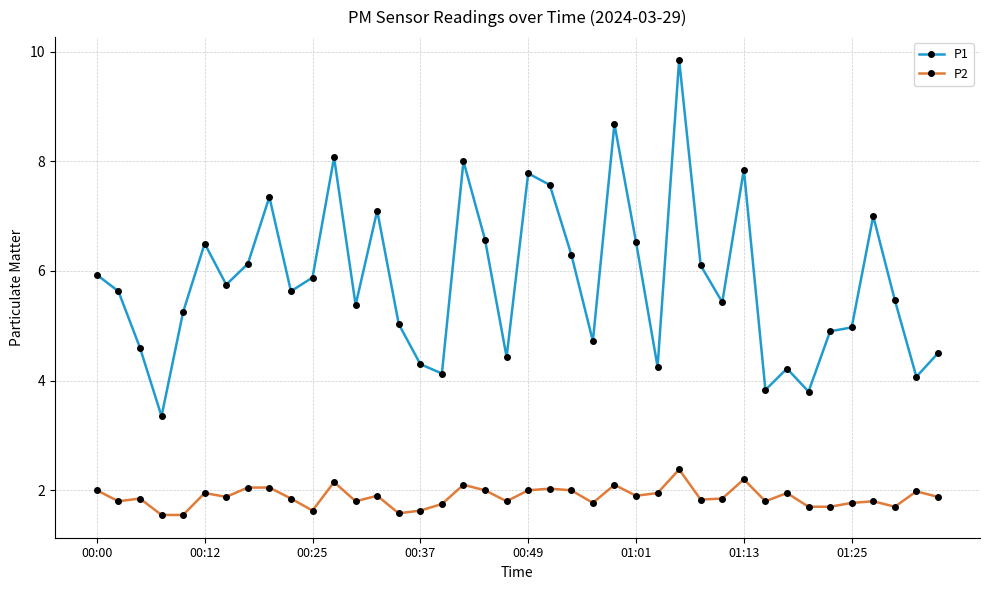

What is the value of the P2 point at the 19th from the left?

2.0